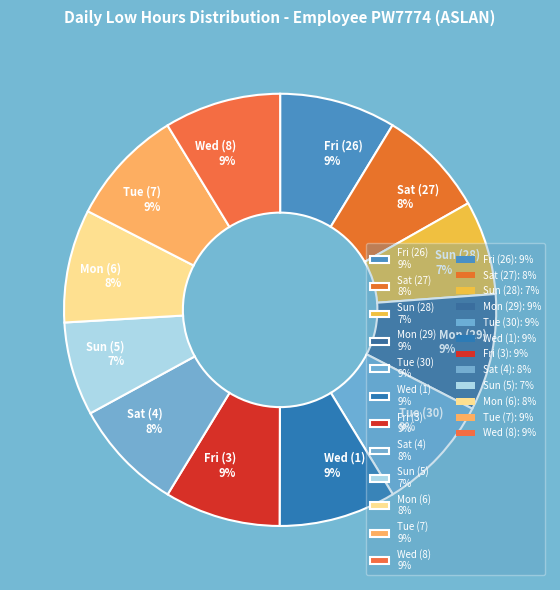

The Sat (4) 8% slice represents 20% of the pie. True or false?

False